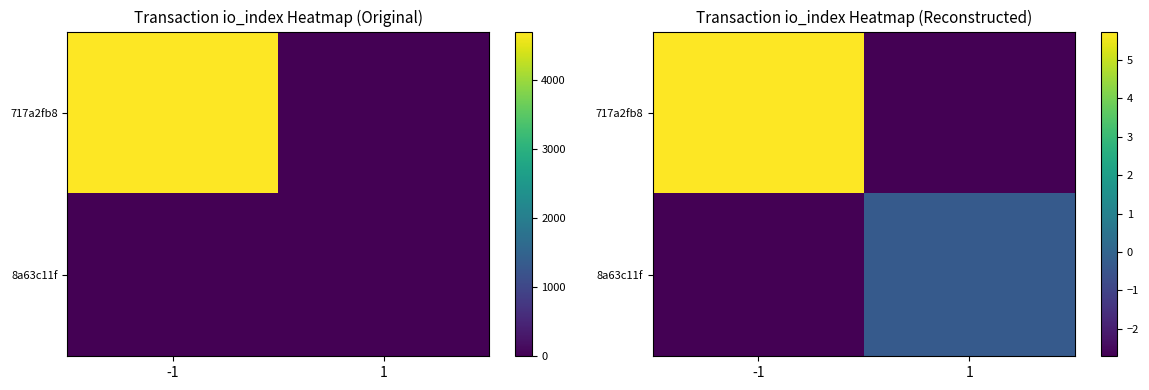

Is it true that 717a2fb8 equals 2.1 at -1?

False